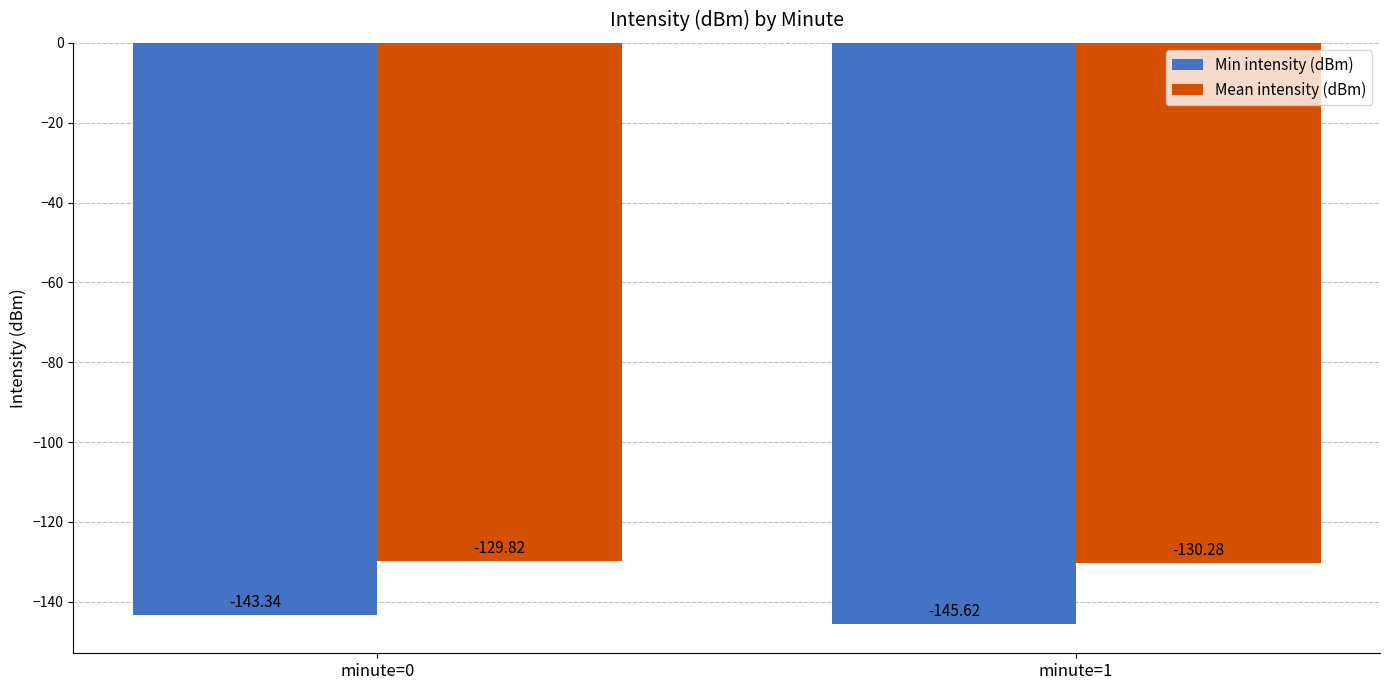

Is it true that Mean intensity (dBm) equals -179.7 at minute=1?

False